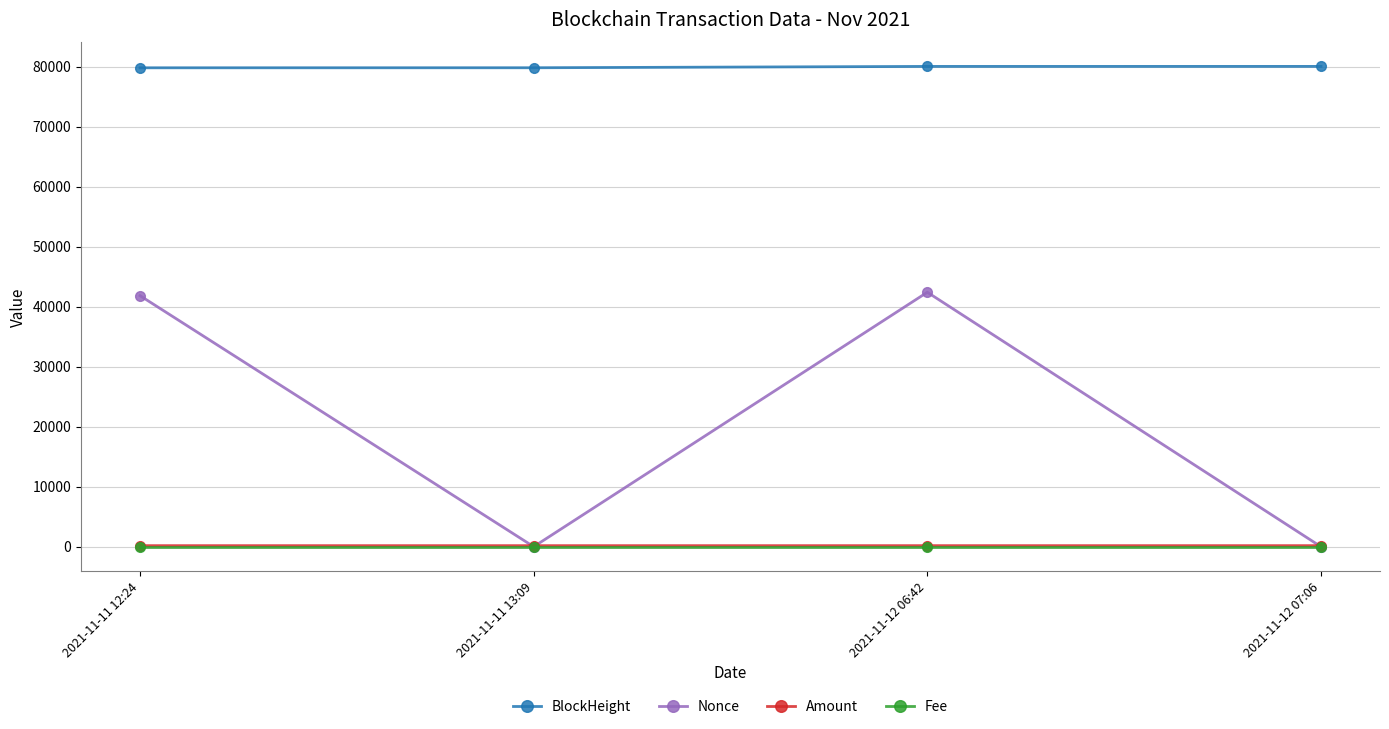

True or false: Amount has a value of 170.0 at 2021-11-11 13:09.

True